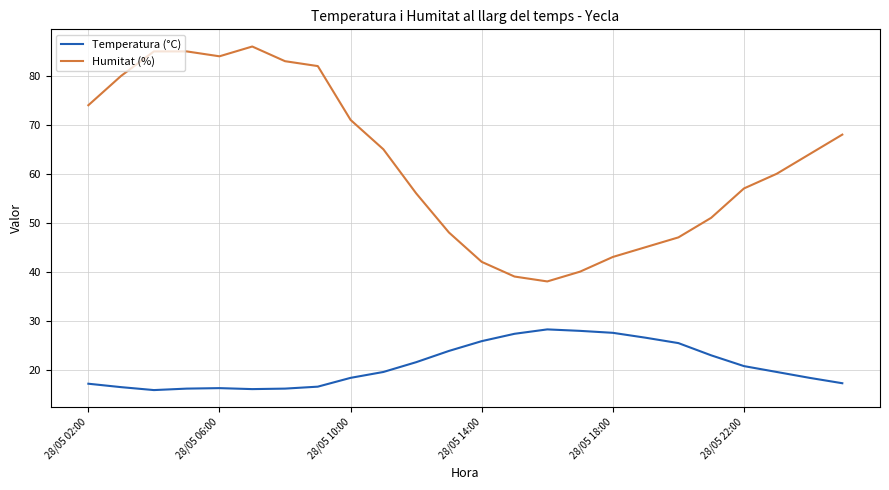

Rank the series by their average value, from lowest to highest.

Temperatura (°C), Humitat (%)